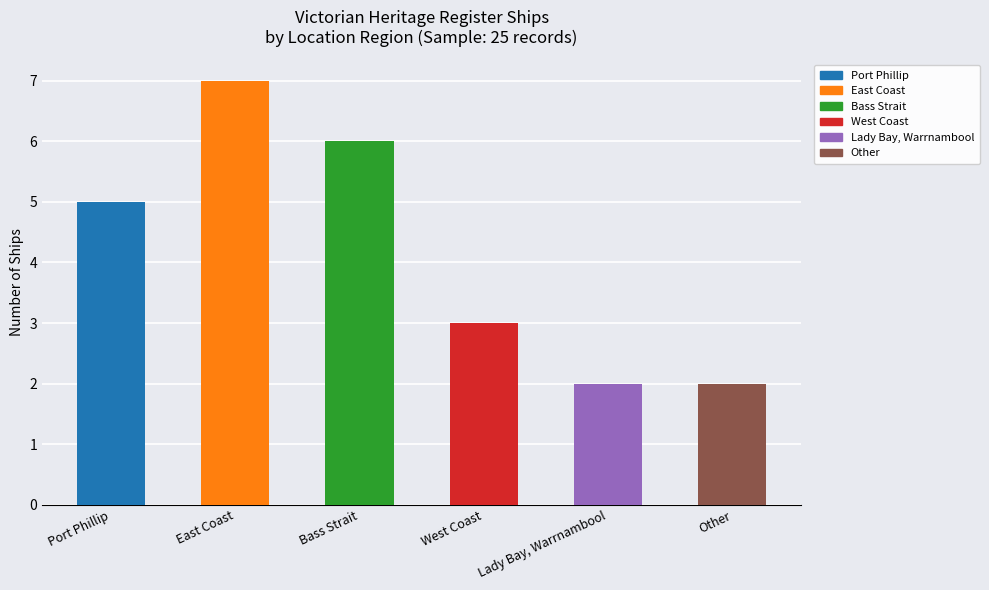

What position from the right is Lady Bay, Warrnambool?

2